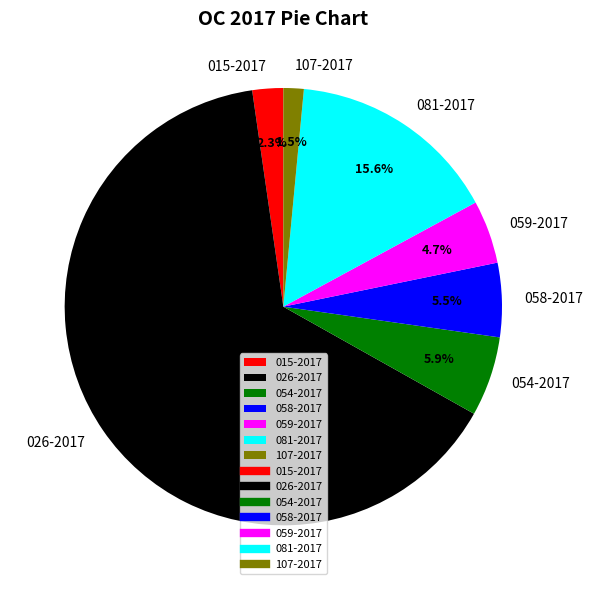

How many segments does this pie chart have?

7